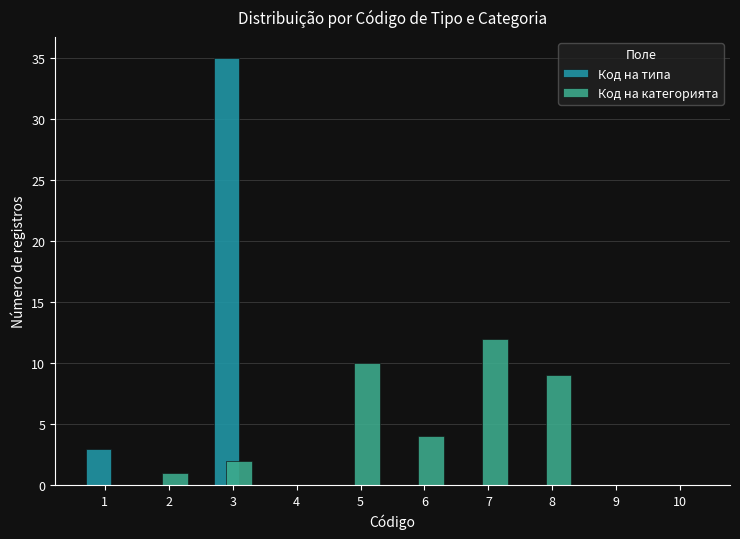

In the Код на типа series, which range on the x-axis has the tallest bar?

2.5 to 3.5